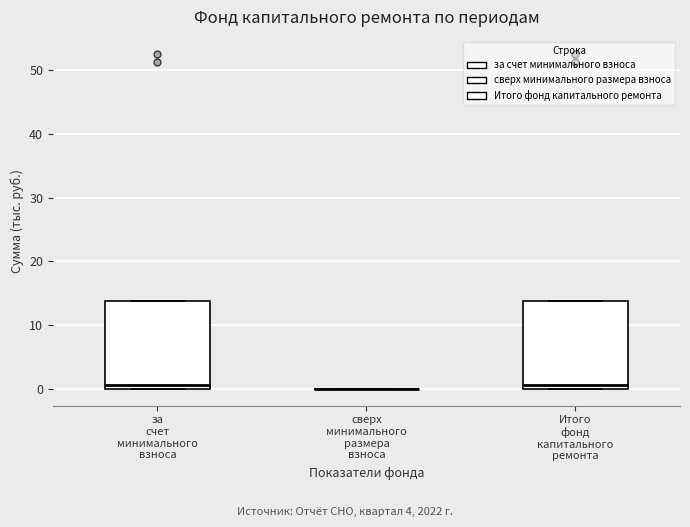

Reading left to right, read every box against the y-axis: the position of its median line, the range the box covers, and the ends of its whiskers. The values are not printed on the chart, so give them approximately, as read against the axis.

за счет минимального взноса: median 1, box 0 to 14, whiskers 0 to 14
сверх минимального размера взноса: box collapsed to a line at 0, whiskers 0 to 0
Итого фонд капитального ремонта: median 1, box 0 to 14, whiskers 0 to 14